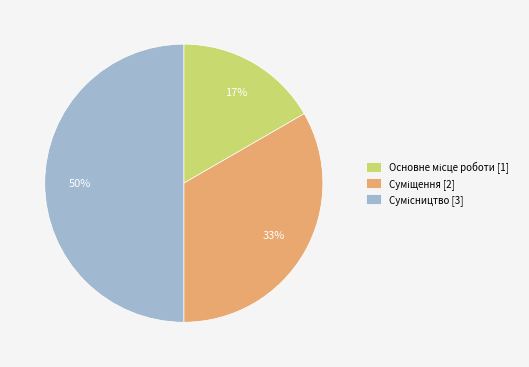

To the nearest percent, what is the average slice percentage?

33%